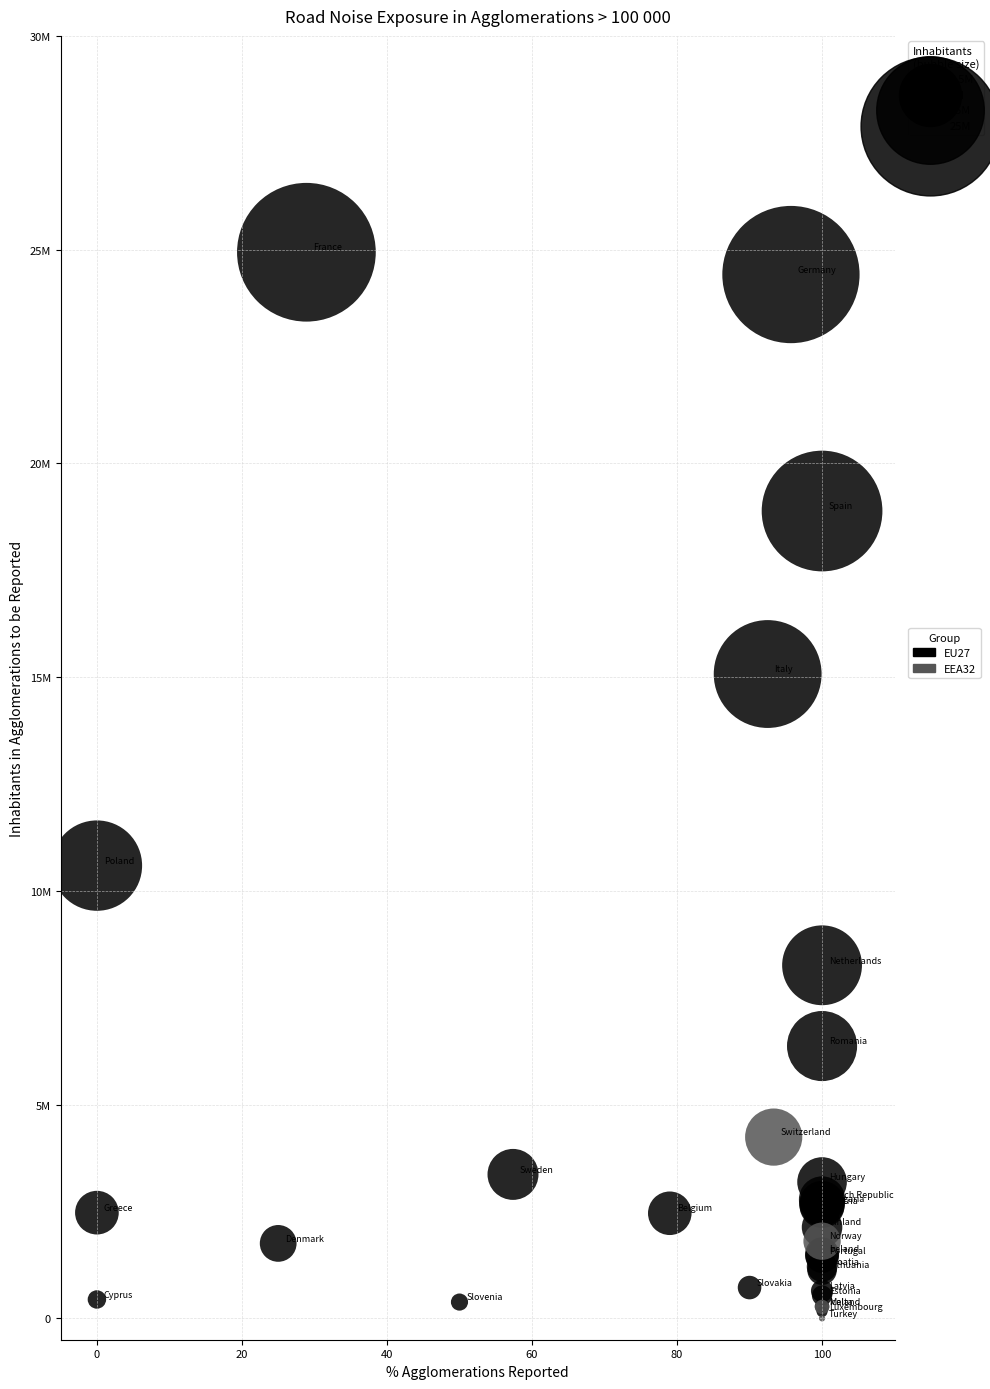

What are all the series names shown in the legend?

EU27, EEA32